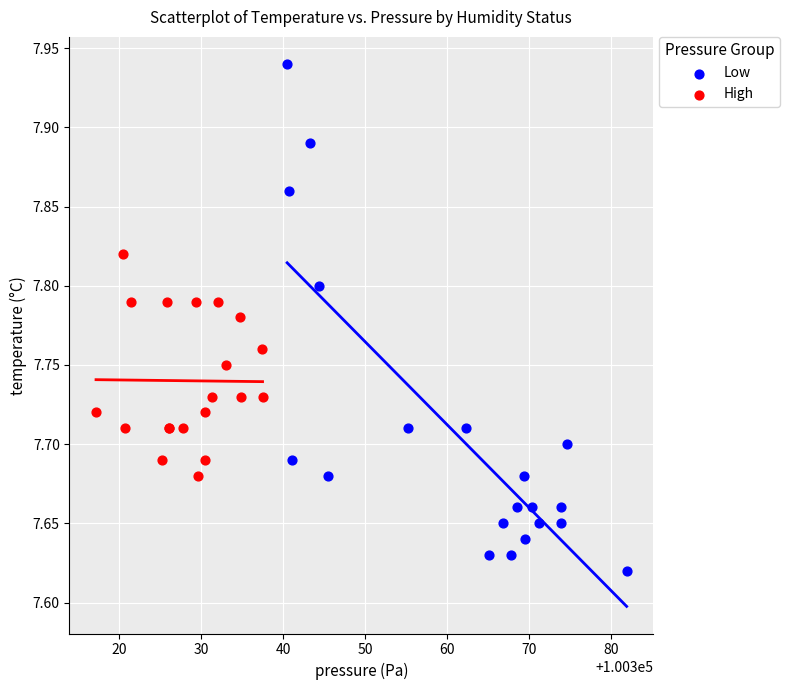

What are all the series names shown in the legend?

Low, High